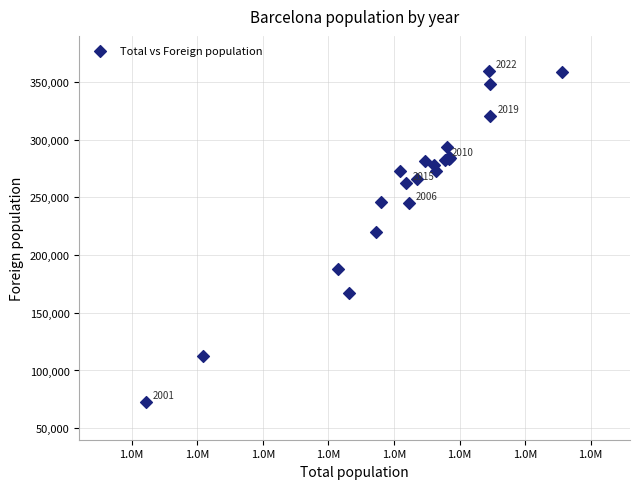

What Y value in the scatter plot is closest to 216132?

219941